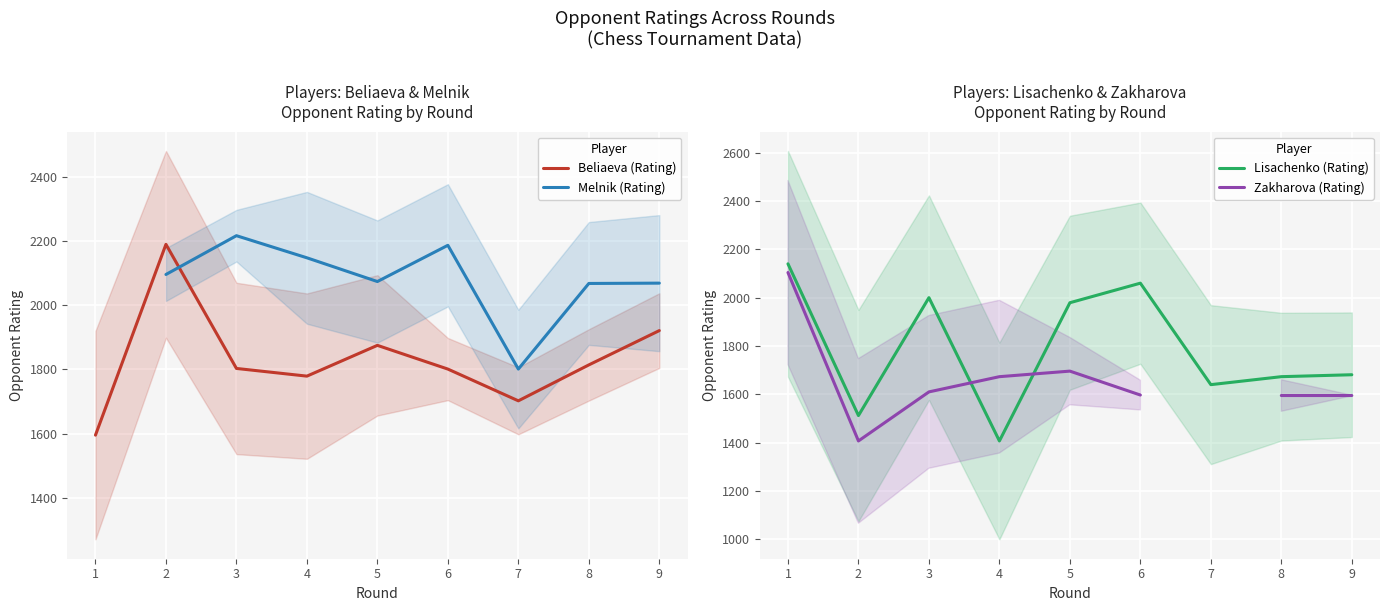

What is the maximum value shown in the chart?

2217.0